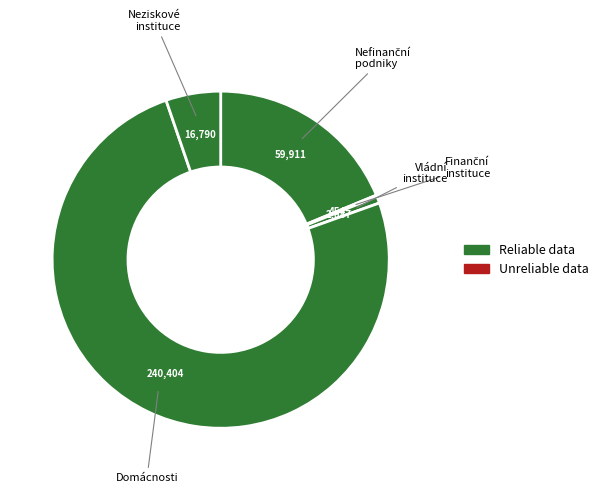

Which category has the biggest portion of the pie?

Domácnosti